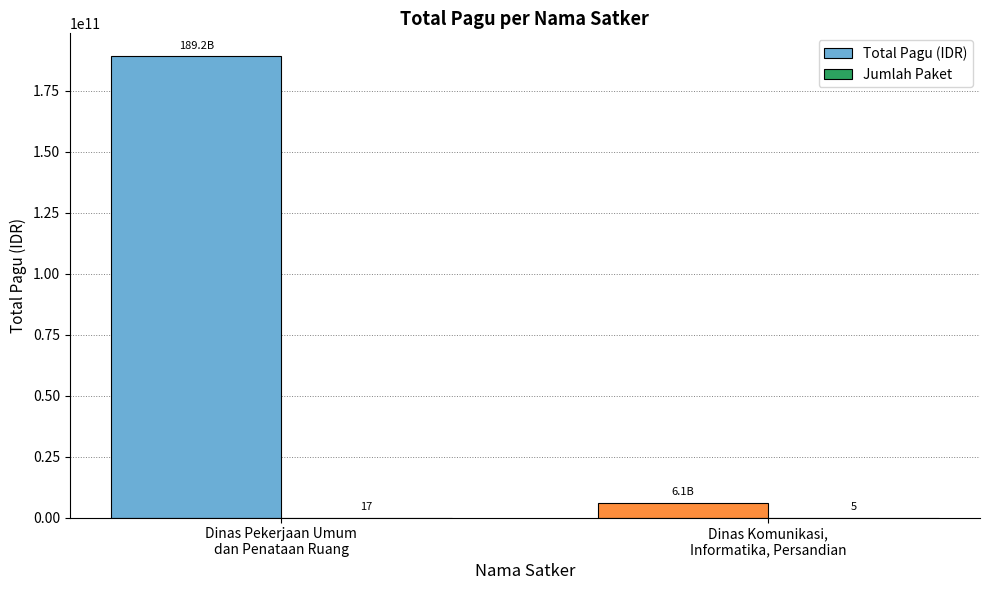

What is the greatest value displayed?

189163763300